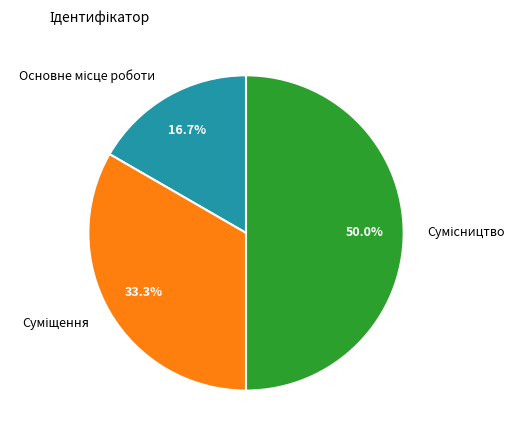

Does any single category account for the majority?

No